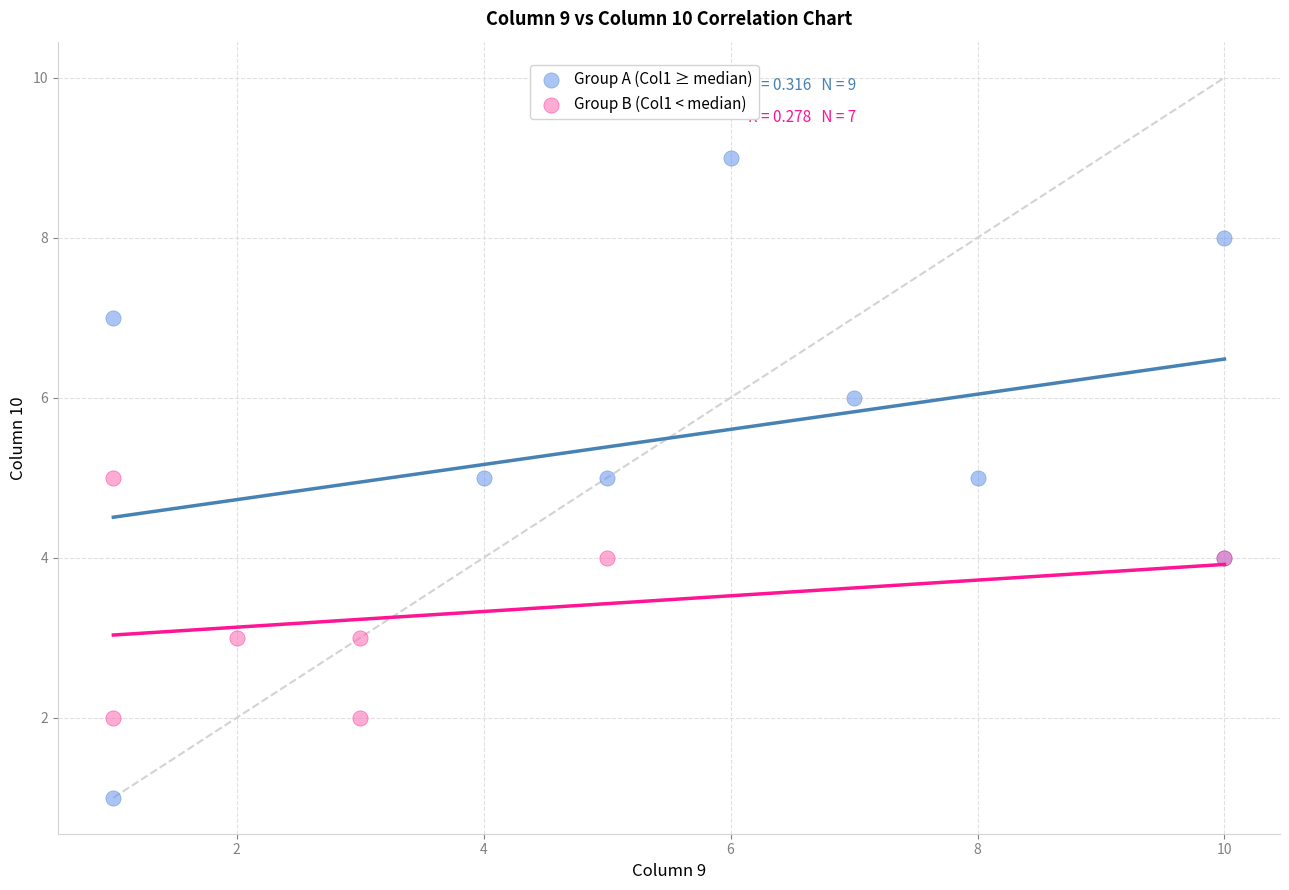

Which series reaches the minimum Y coordinate?

Group A (Col1 ≥ median)